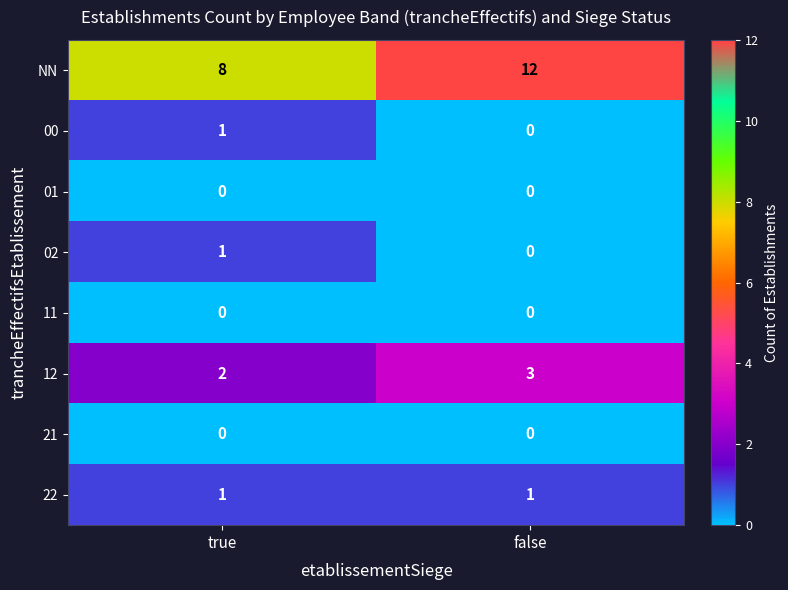

Reading right to left, extract all data points from this chart.

NN: 12	8
00: 0	1
01: 0	0
02: 0	1
11: 0	0
12: 3	2
21: 0	0
22: 1	1